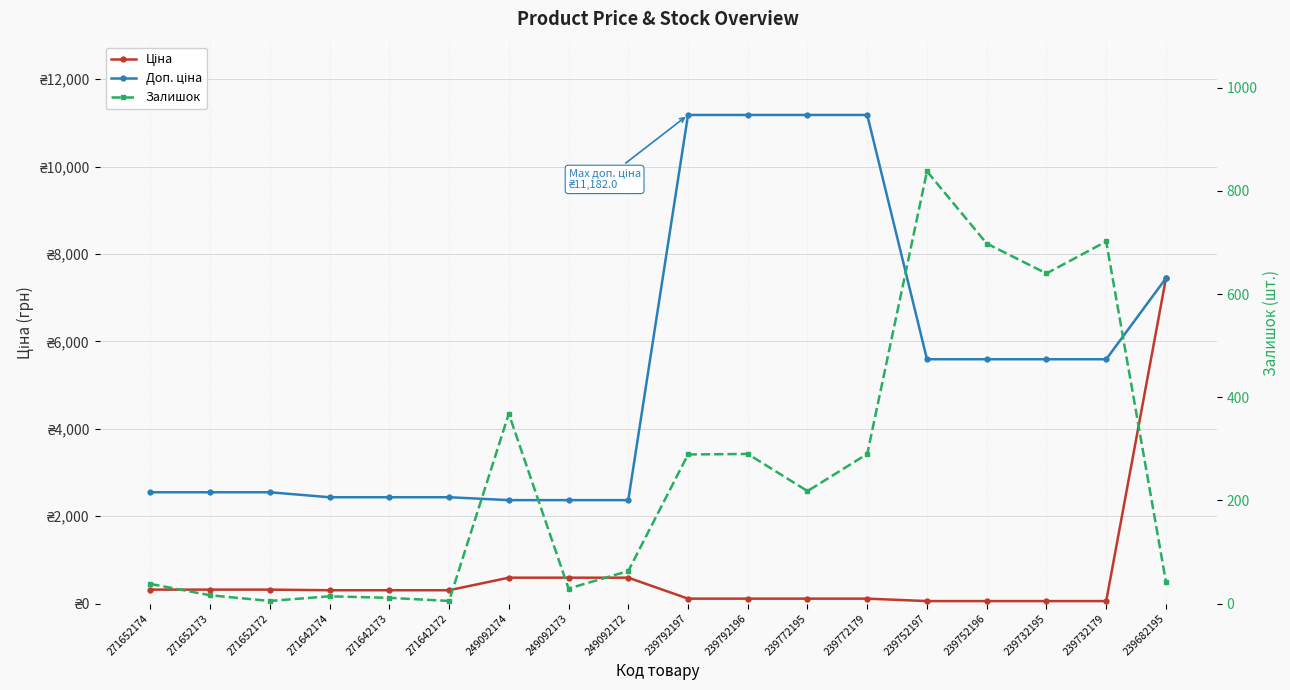

Read the Доп. ціна value at 249092172.

2366.5